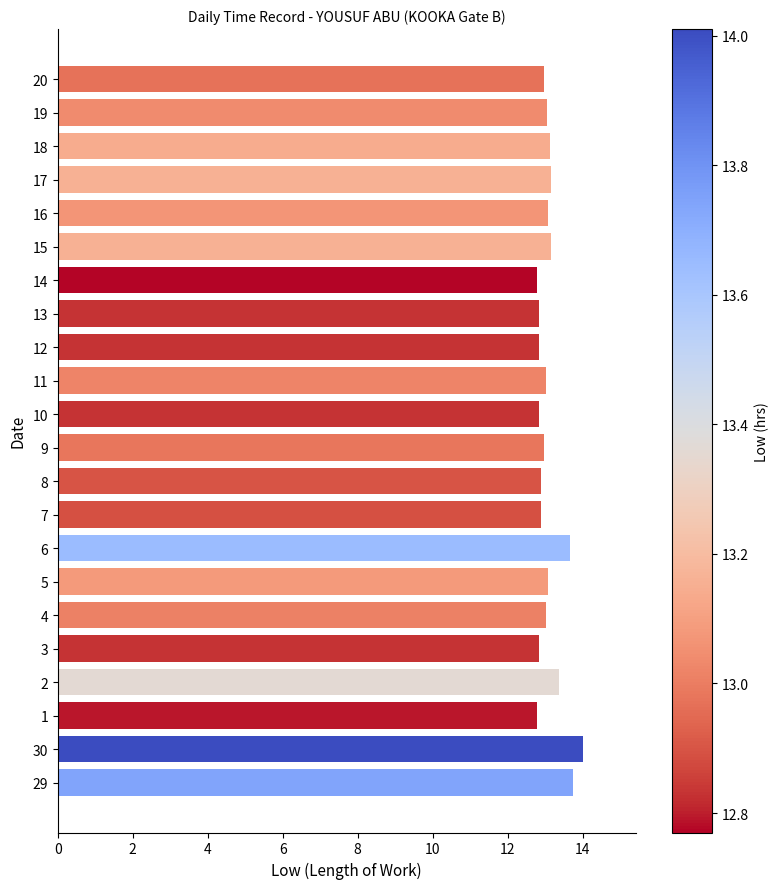

Does the chart contain stacked bars?

No